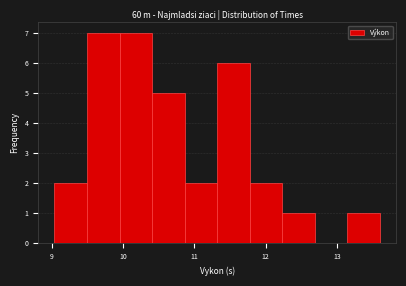

How tall is the bar that spans 13.1 to 13.6 on the x-axis? Neither the bar edges nor the heights are printed on the chart, so give them approximately, as read against the axes.

1